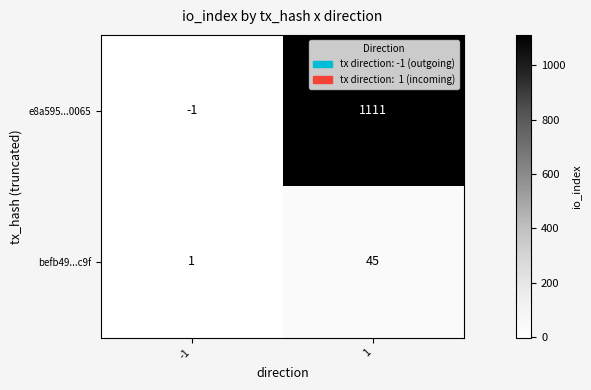

Which series has the widest spread of values?

e8a595...0065